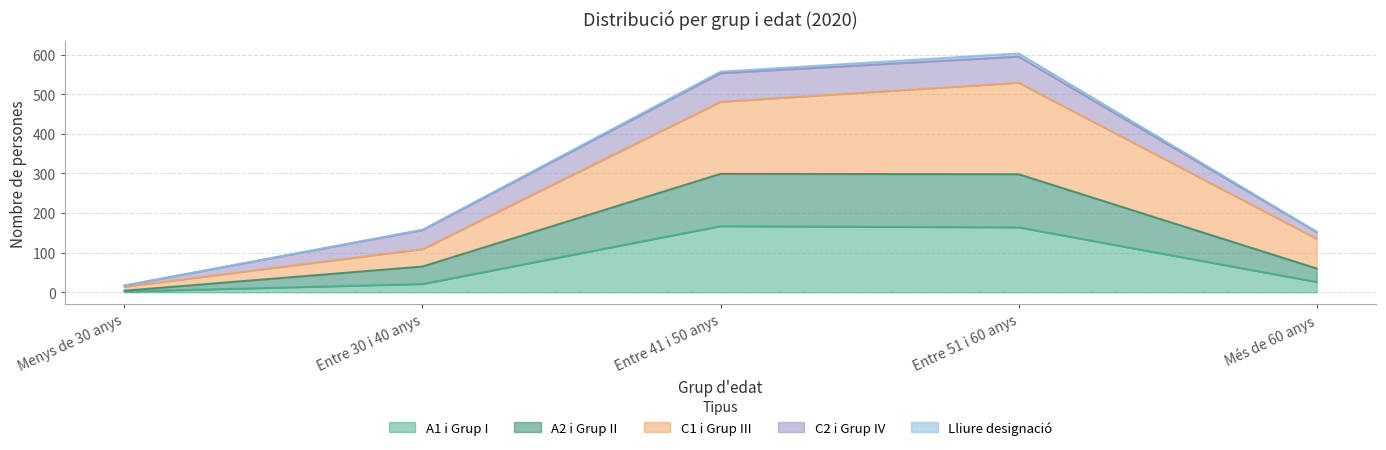

True or false: C1 i Grup III has a value of 14 at Menys de 30 anys.

True